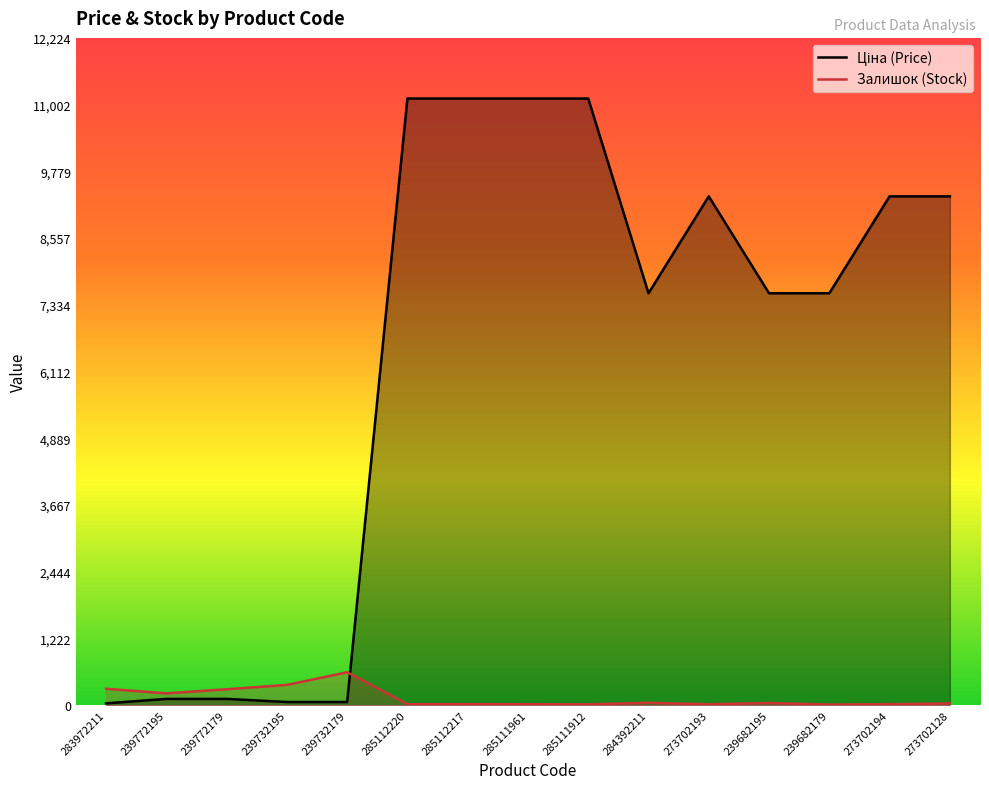

Which series changed the most between 239772195 and 285112220?

Ціна (Price)